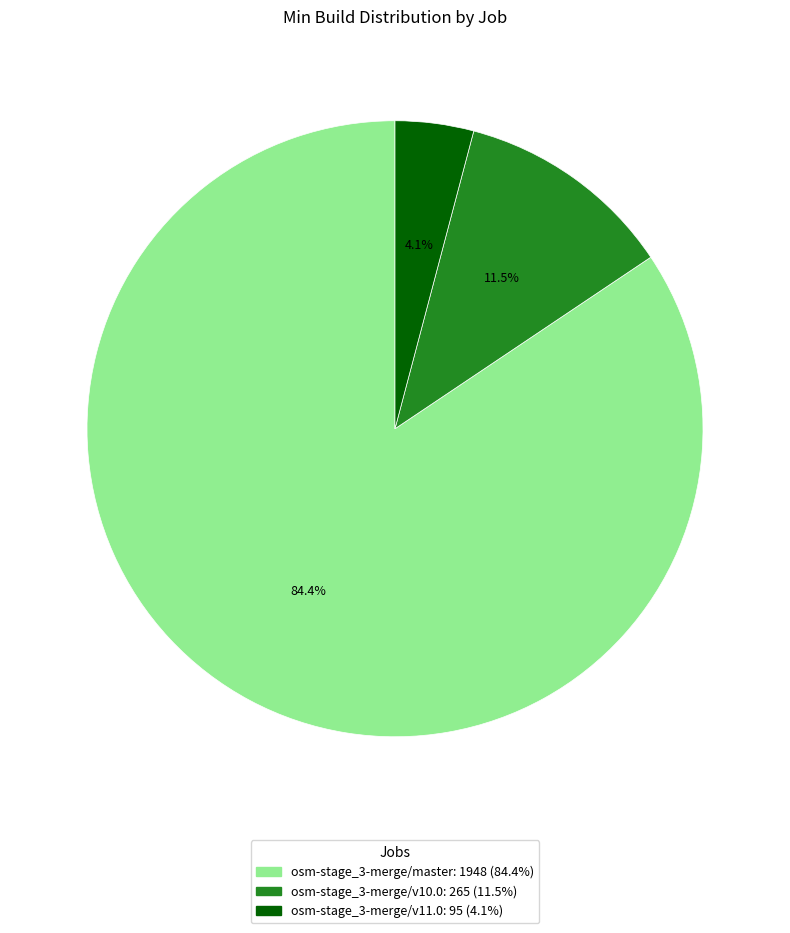

Combined, do osm-stage_3-merge/v11.0 and osm-stage_3-merge/v10.0 account for over 50%?

No